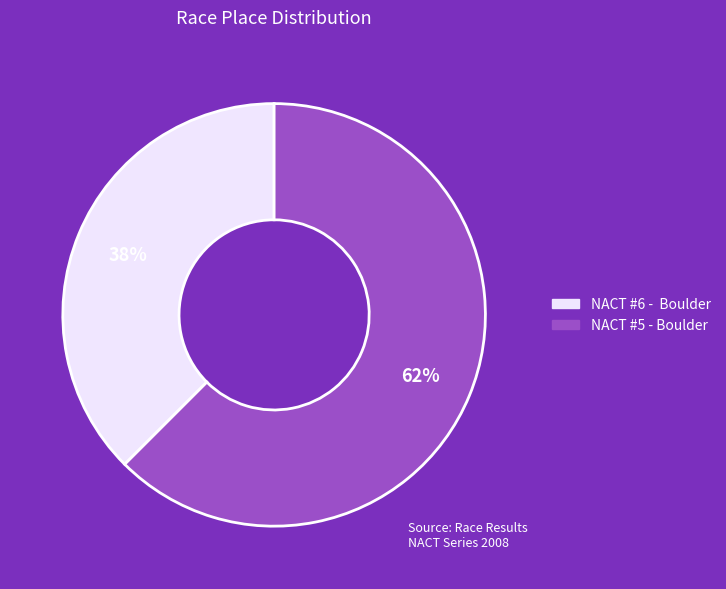

Which slice is the largest?

NACT #5 - Boulder